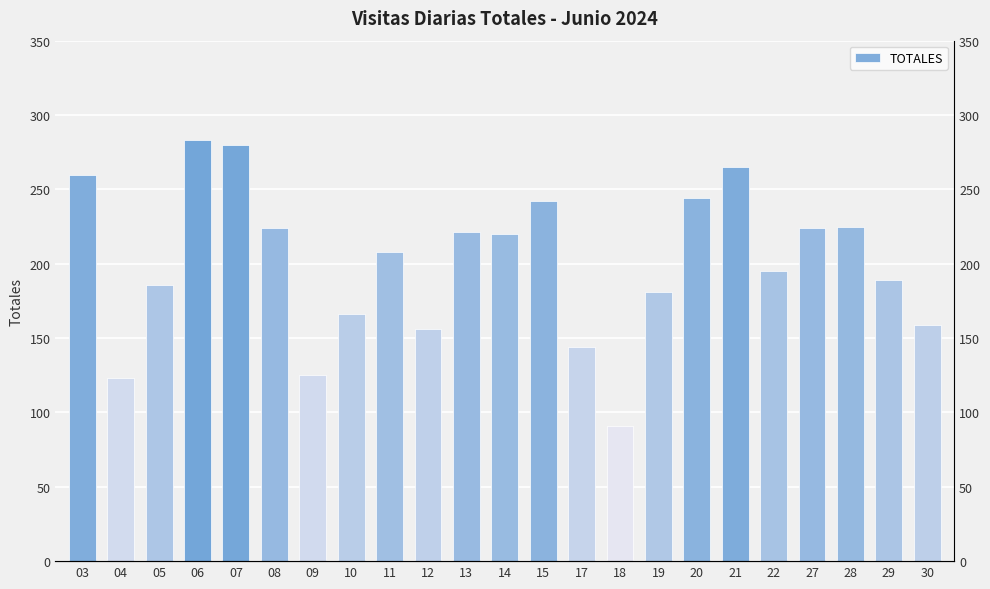

At which category does the chart reach its peak across all series?

06